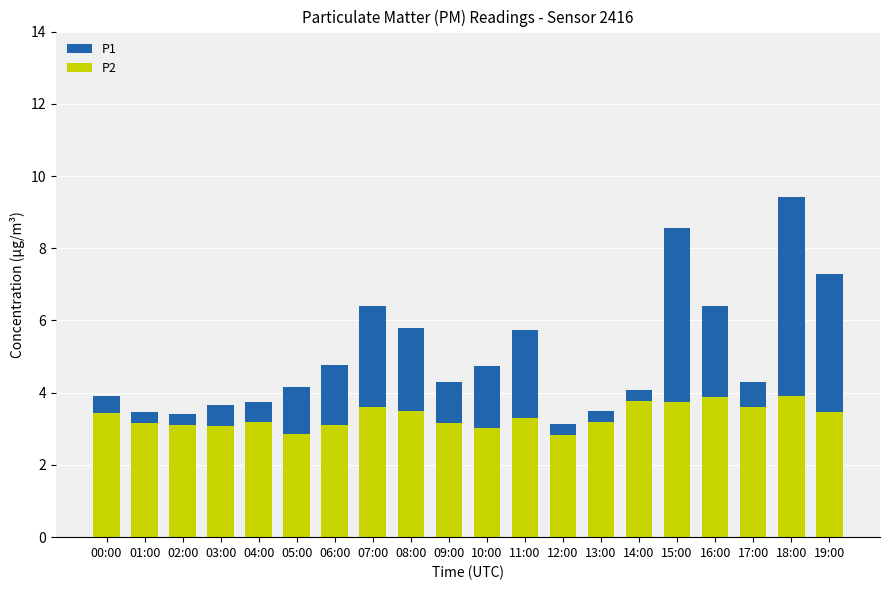

At which category is the sum across all series the highest?

18:00